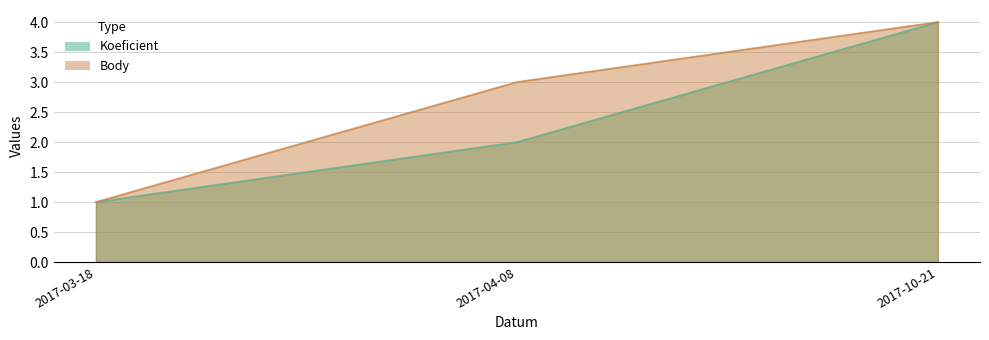

Which label corresponds to the smallest value in the chart?

2017-03-18